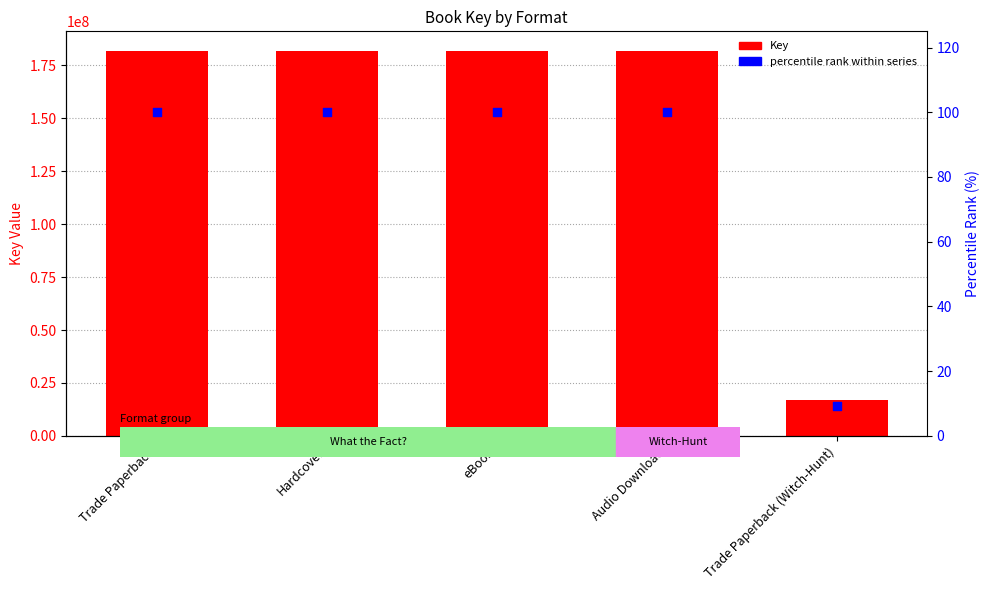

Which series has the largest total across all categories?

Key